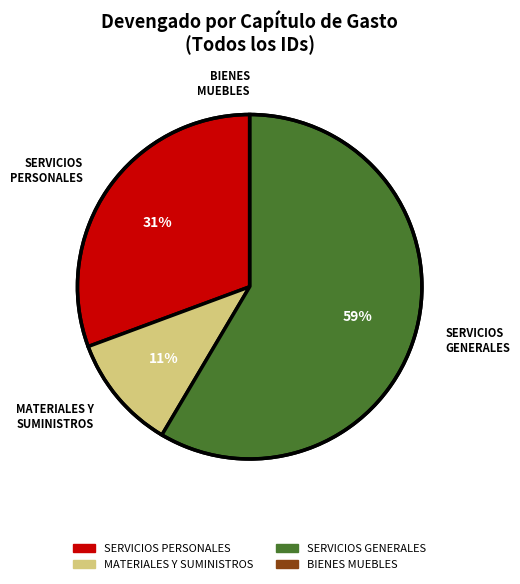

Do MATERIALES Y SUMINISTROS and SERVICIOS GENERALES together represent more than half of the pie?

Yes